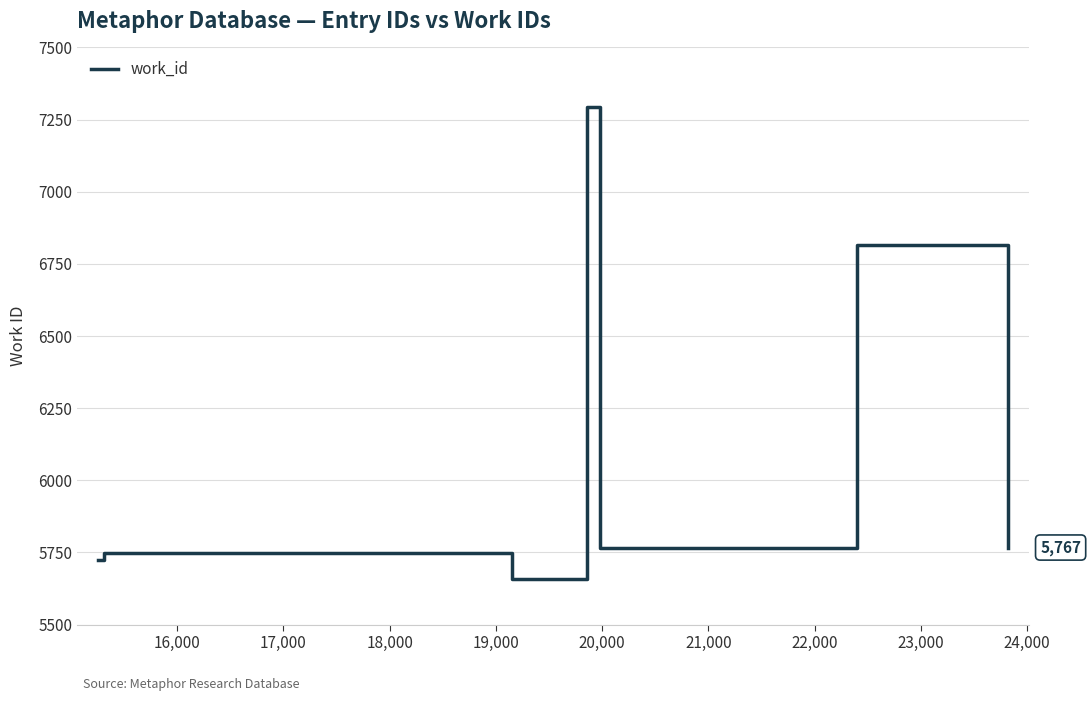

What is the smallest value displayed?

5658